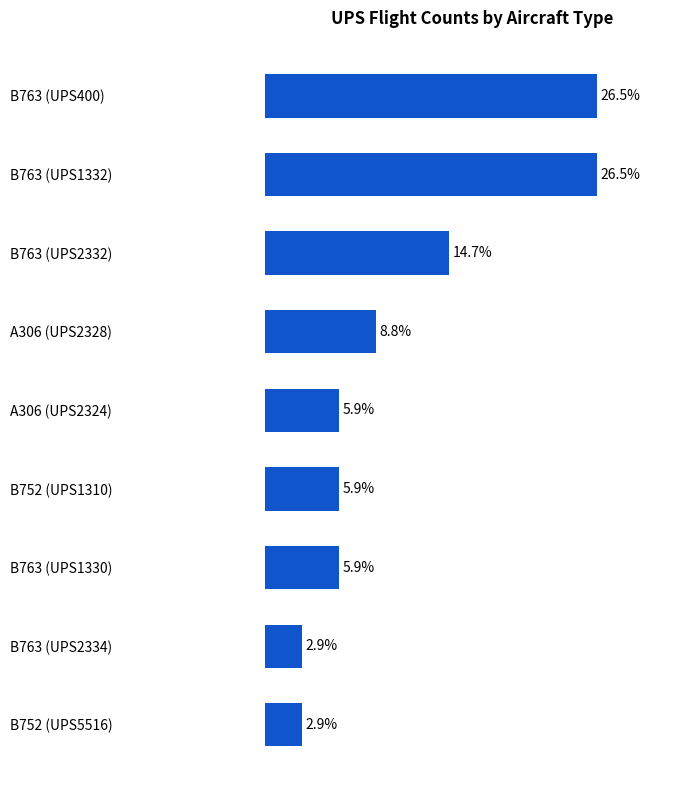

What is the label of the 1st bar from the top?

B763 (UPS400)